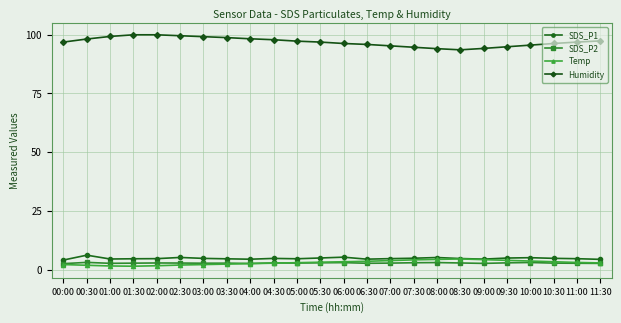

What is the label of the 21st point from the left?

10:00